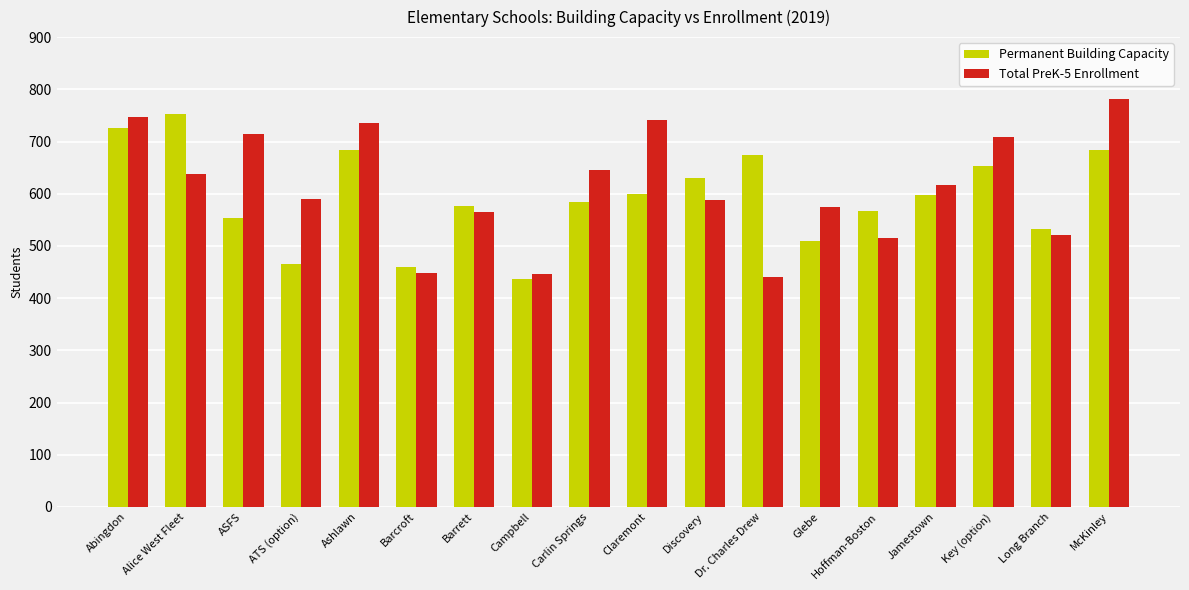

At how many categories does at least one series exceed 695?

7